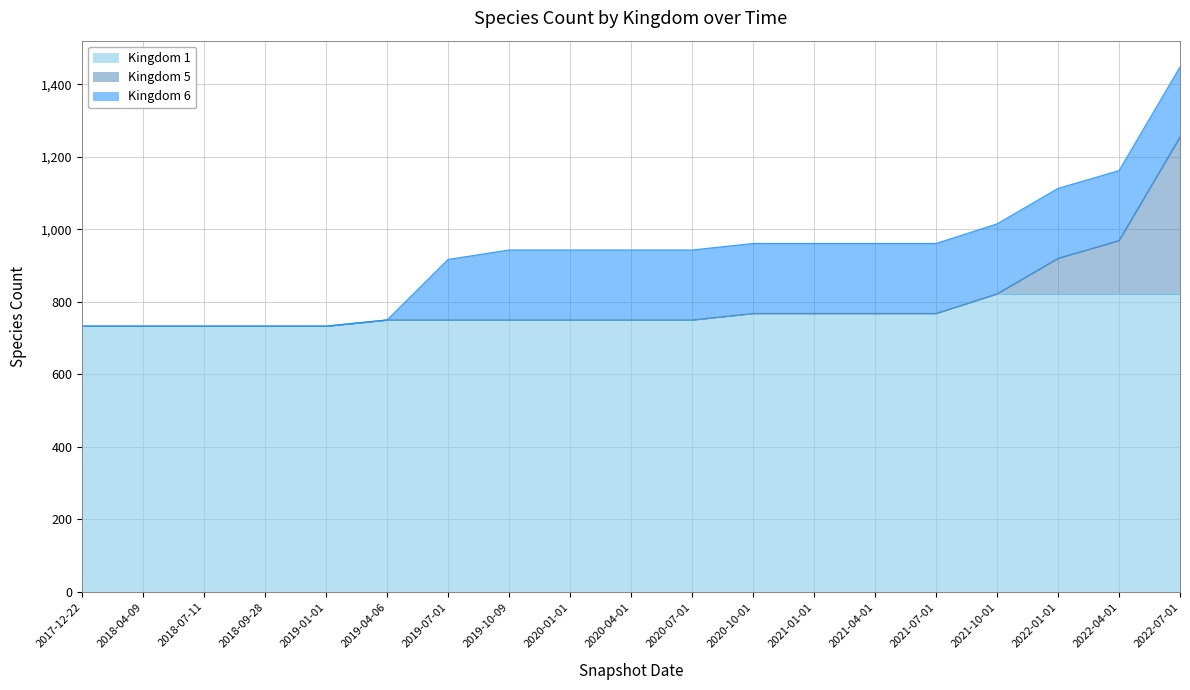

How many values in the Kingdom 1 series exceed 750?

8